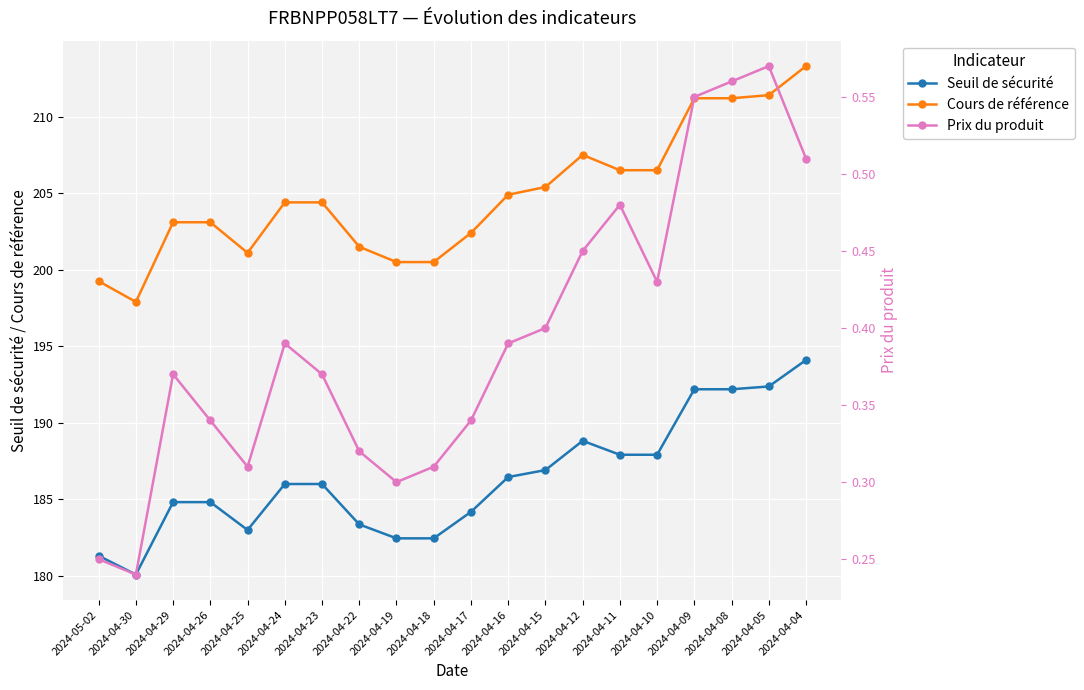

At 2024-04-29, list the series in order from largest to smallest.

Cours de référence, Seuil de sécurité, Prix du produit